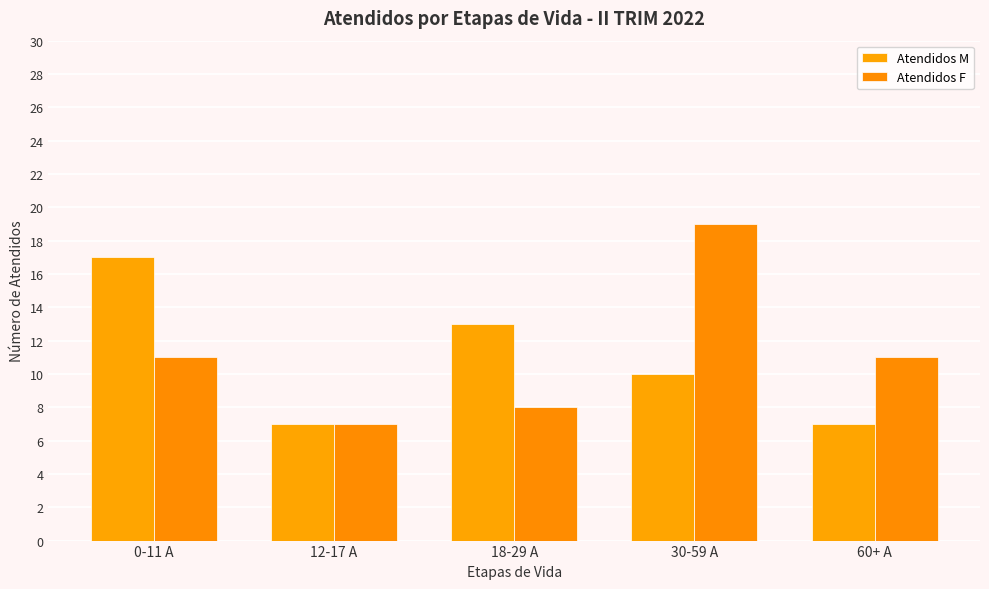

Is it true that Atendidos M equals 28 at 0-11 A?

False